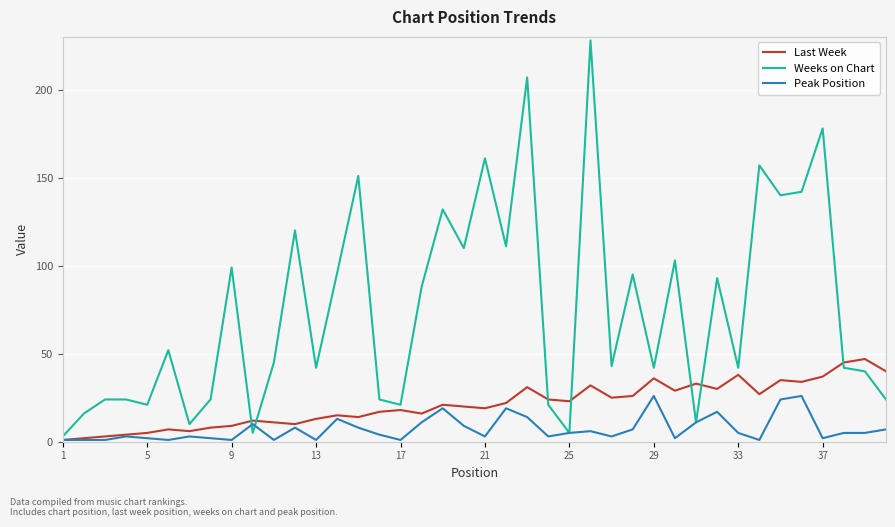

Rank the series by their average value, from highest to lowest.

Weeks on Chart, Last Week, Peak Position